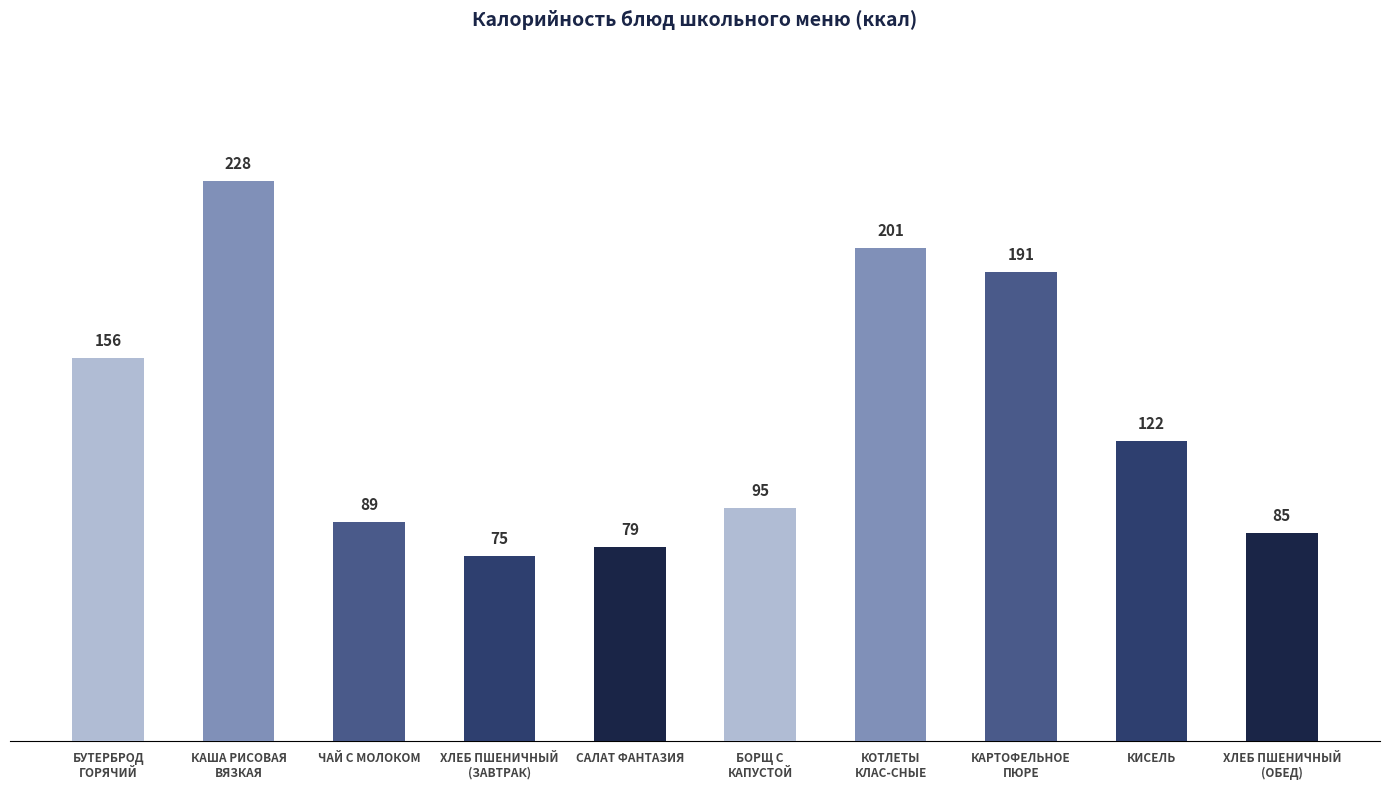

What is the greatest value displayed?

228.0